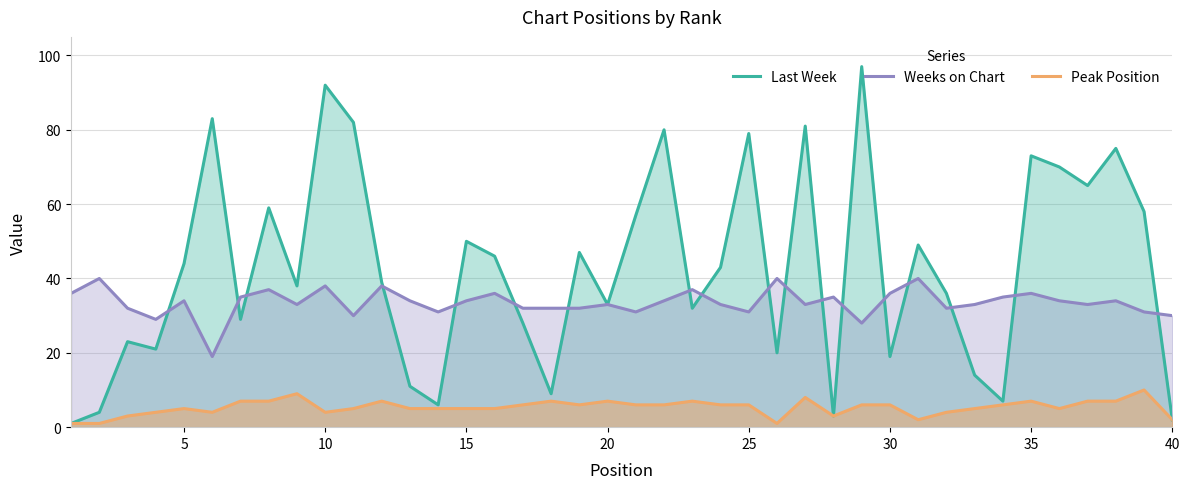

What is the difference between the second highest and second lowest values in the Weeks on Chart series?

12